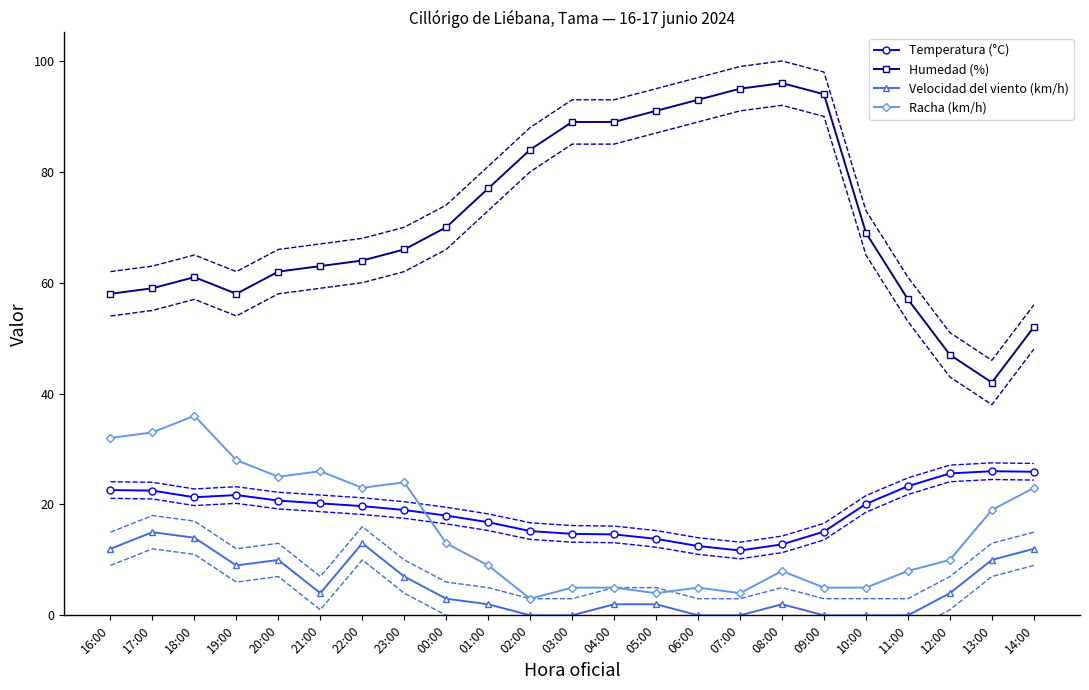

What is the difference between the maximum and minimum values in the Racha (km/h) series?

33.0